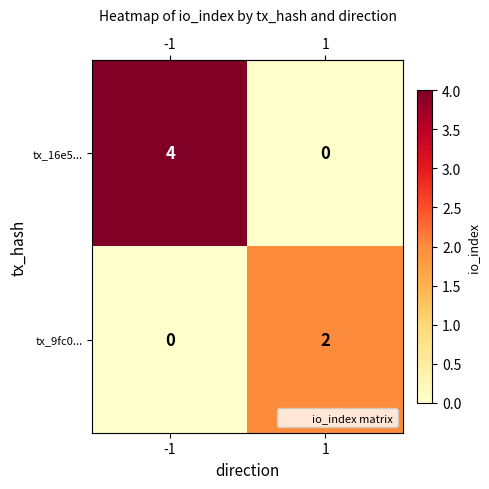

List the series in order of their overall mean, lowest first.

tx_9fc0..., tx_16e5...